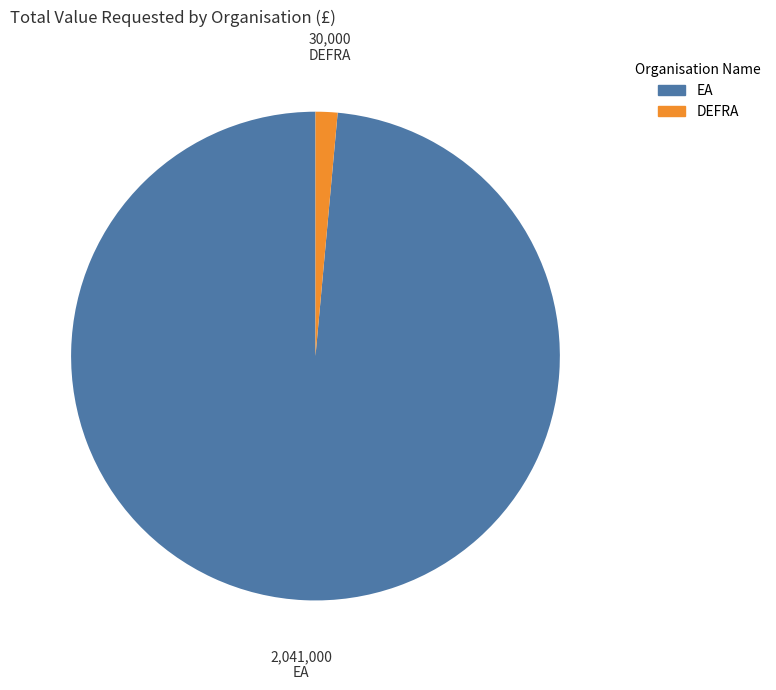

How many segments does this pie chart have?

2